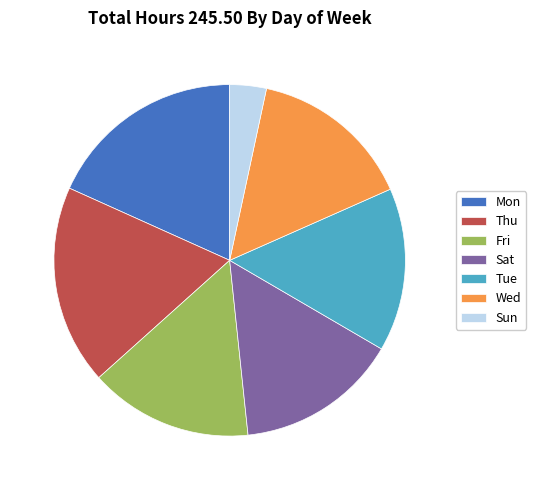

Which slice is the smallest?

Sun